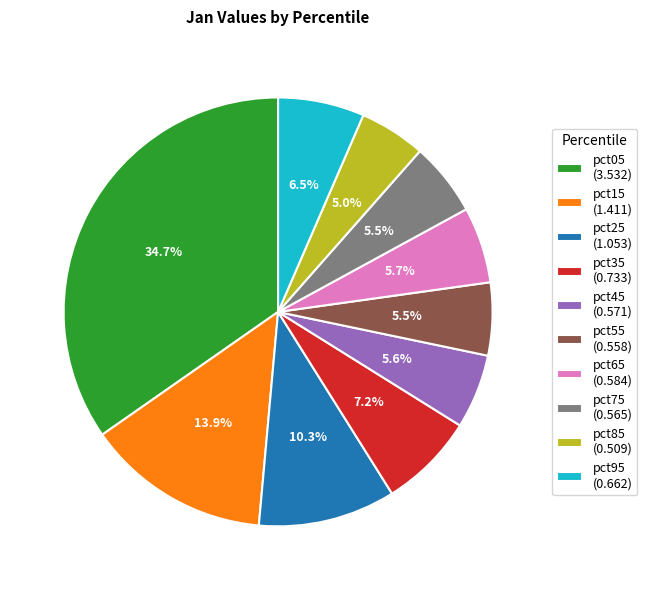

Count the number of slices in the pie.

10